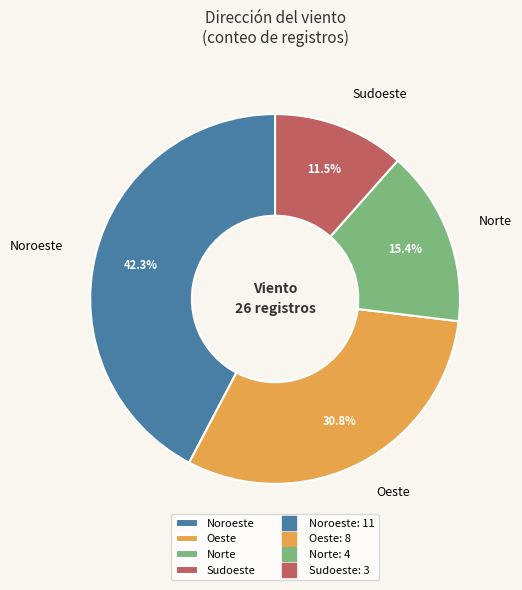

Which category has the smallest portion of the pie?

Sudoeste